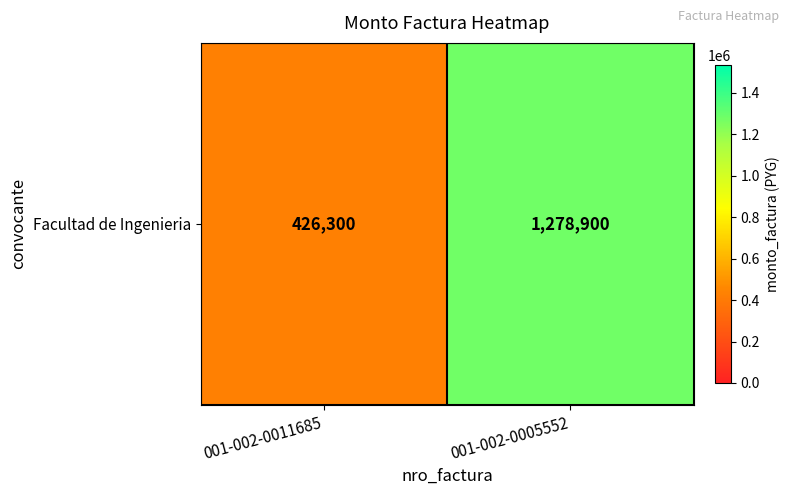

Which category has the lowest value across all series?

001-002-0011685